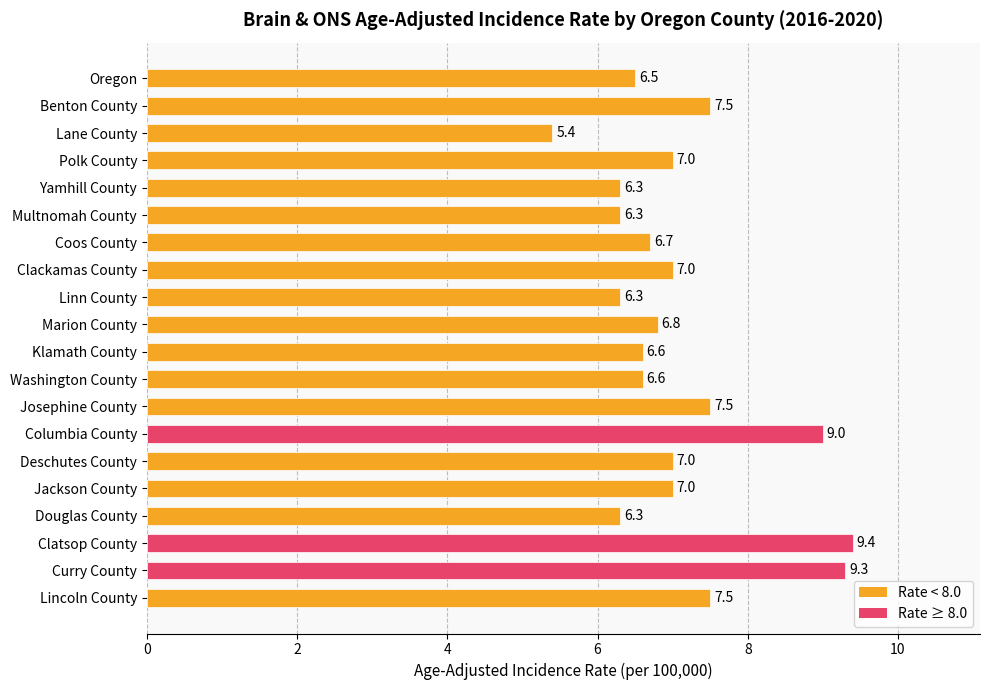

Count the number of categories in the chart.

20